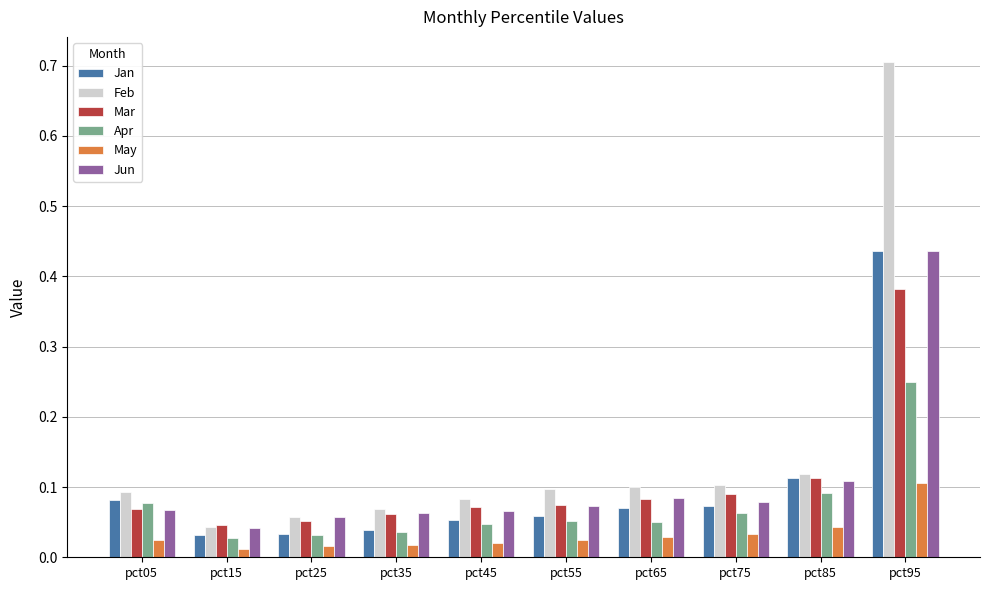

Count the Apr values in the range 0 to 1.

10